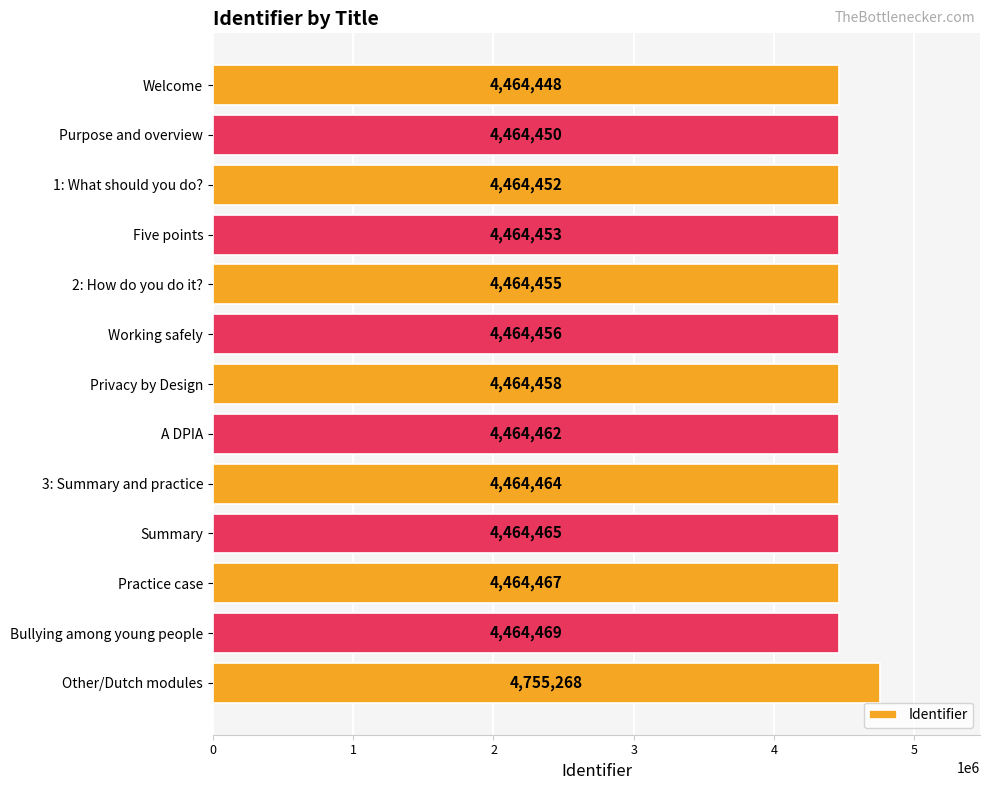

How many distinct data groups are displayed?

1